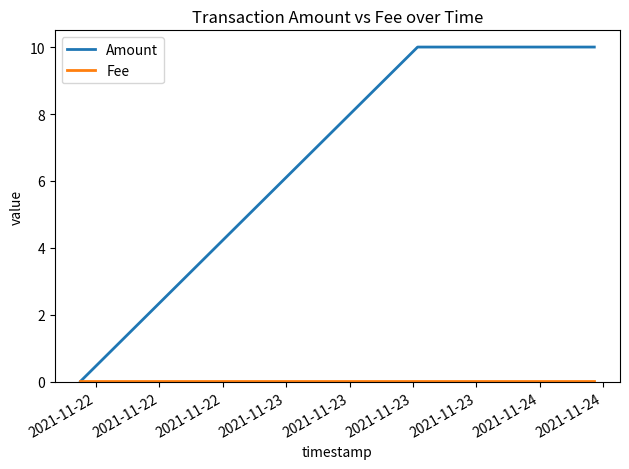

Which series has the largest total across all categories?

Amount